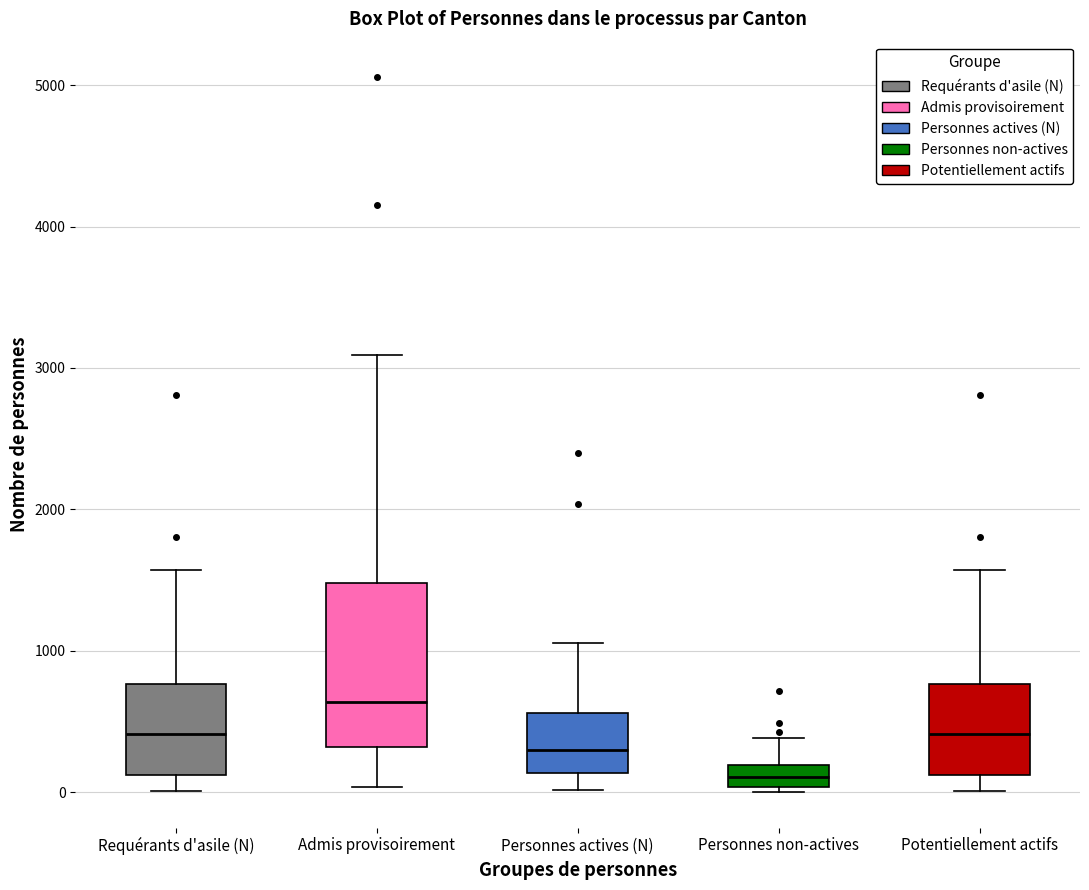

Which box has the highest median line?

Admis provisoirement